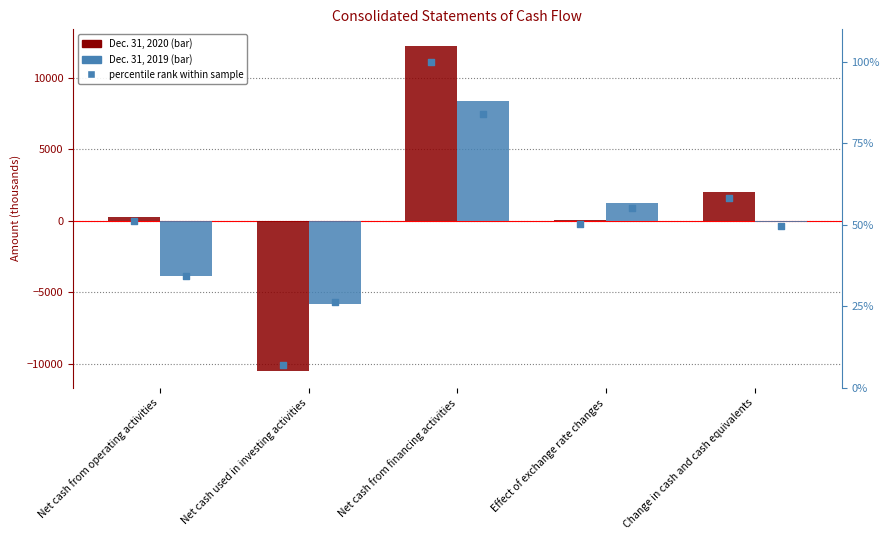

Which series reaches the maximum Y coordinate?

Dec. 31, 2020